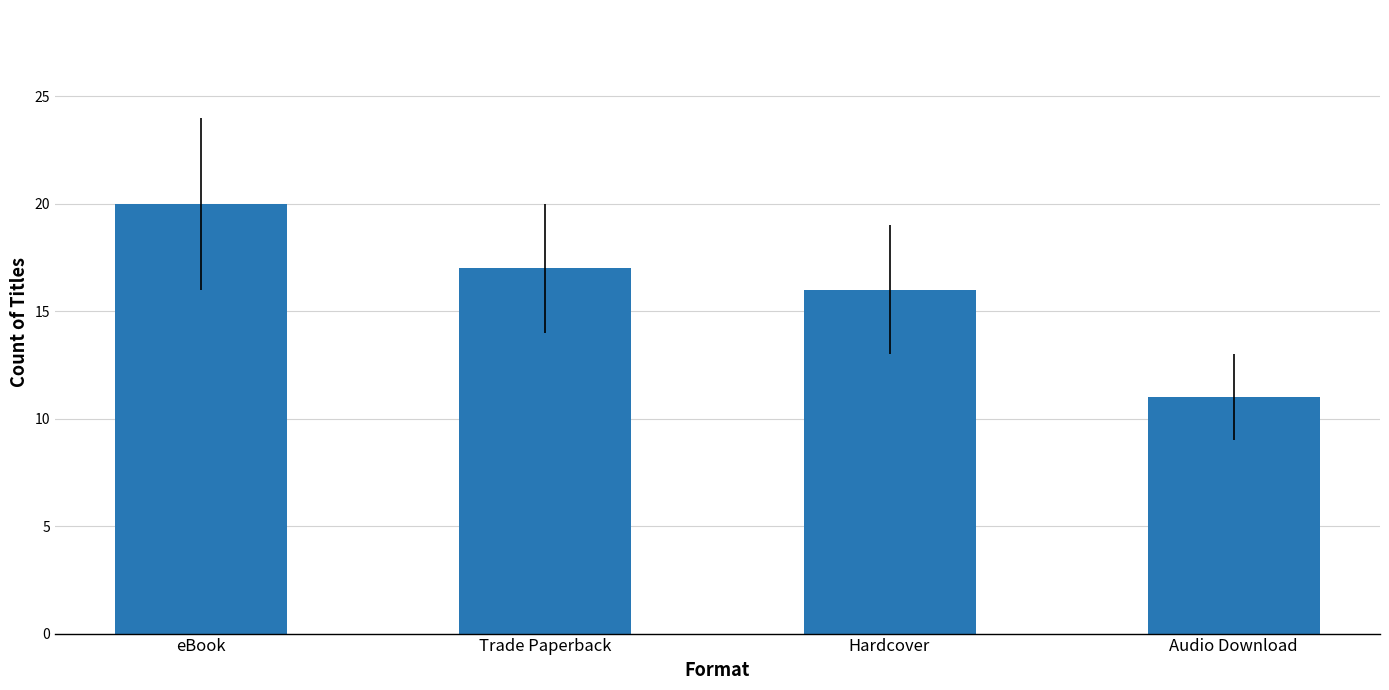

The chart shows a value of 4 at eBook. True or false?

False